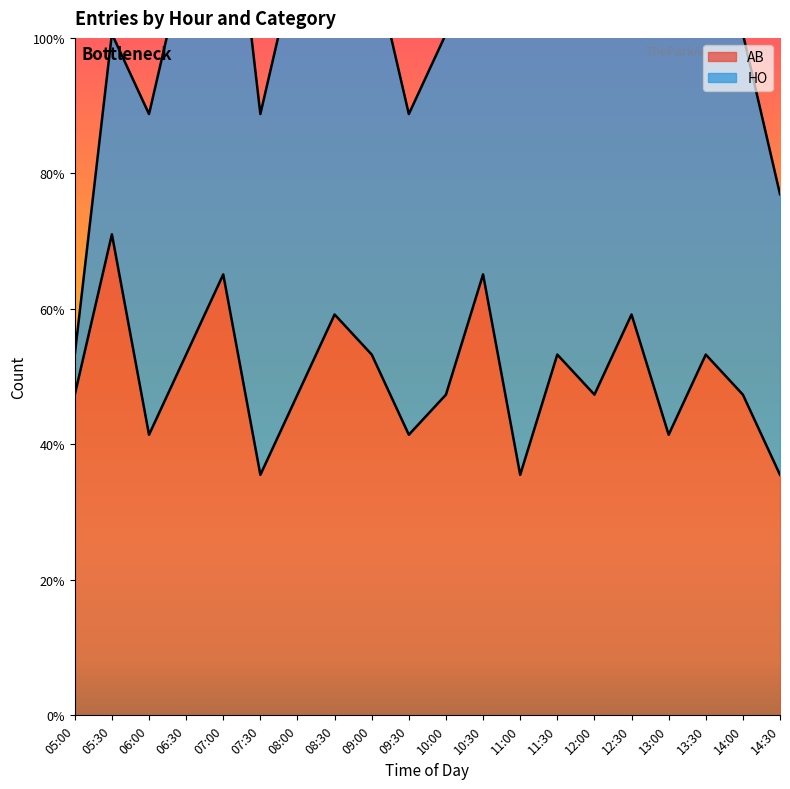

What is the sum of all values?

169